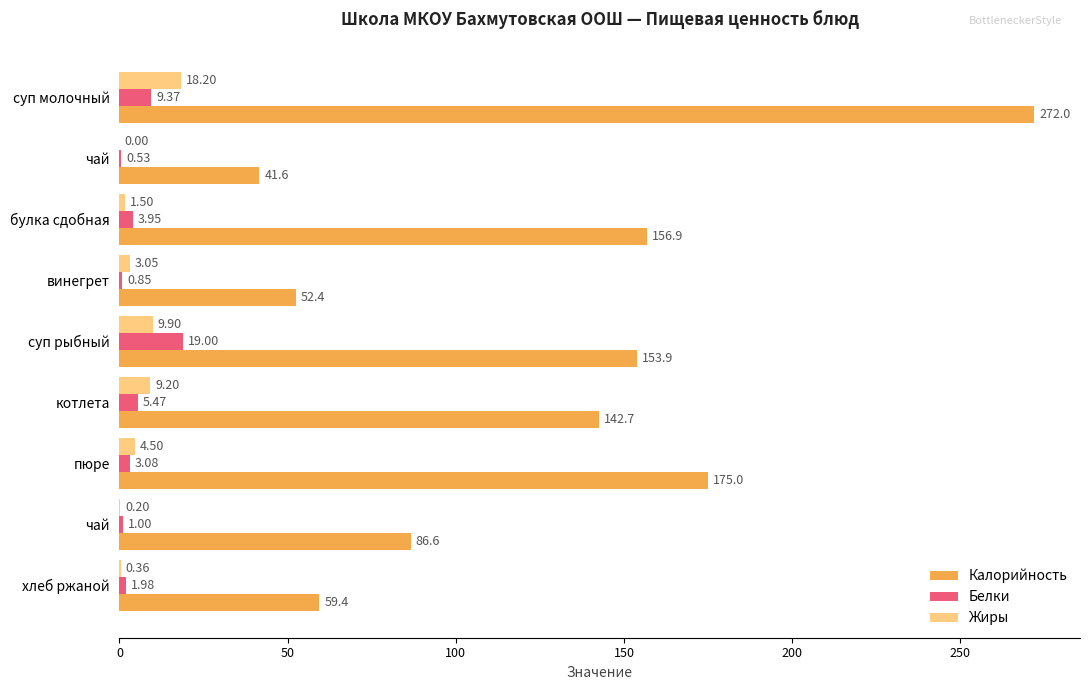

Count the number of categories in the chart.

9